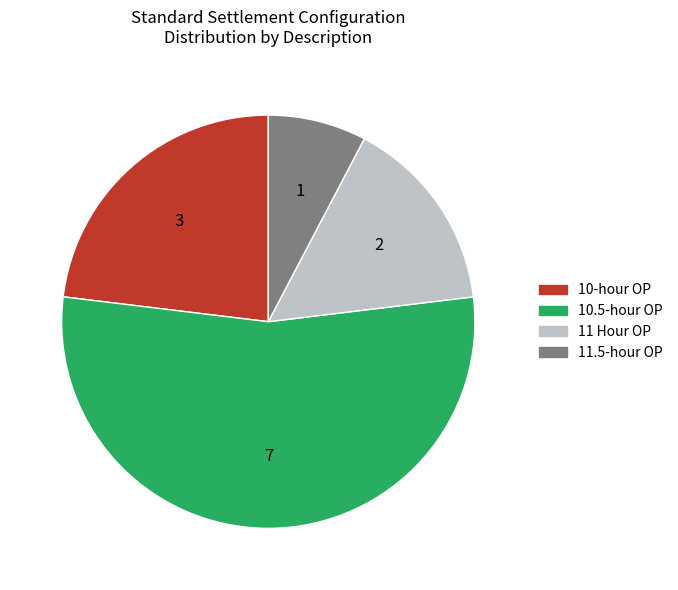

Does any single category account for the majority?

Yes